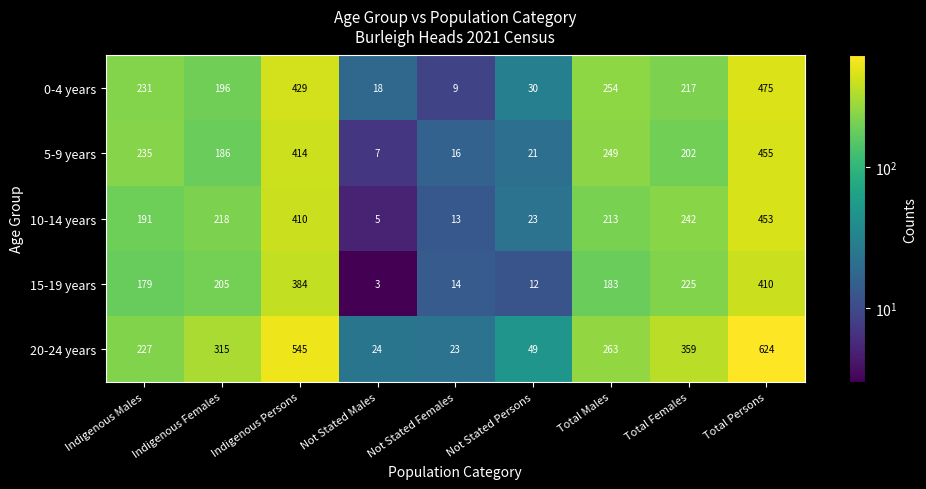

List the series in order of their peak value, lowest first.

15-19 years, 10-14 years, 5-9 years, 0-4 years, 20-24 years